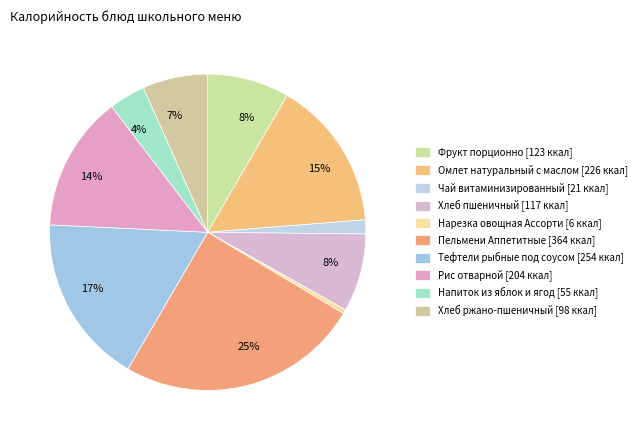

How many segments does this pie chart have?

10